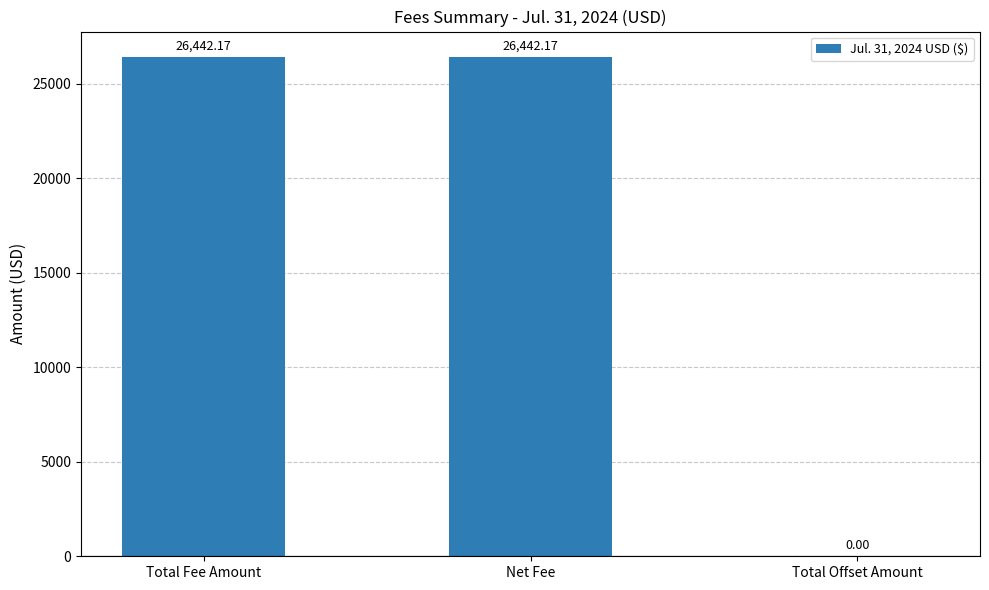

What is the sum of the values at Total Fee Amount and Total Offset Amount?

26442.2